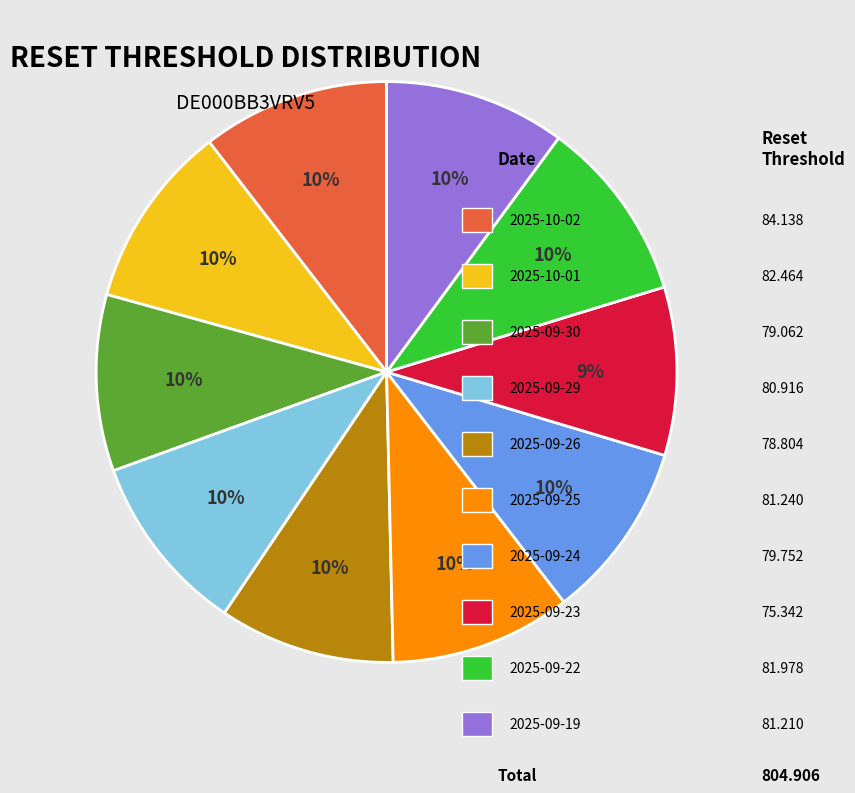

Is there any slice that represents more than half of the pie?

No